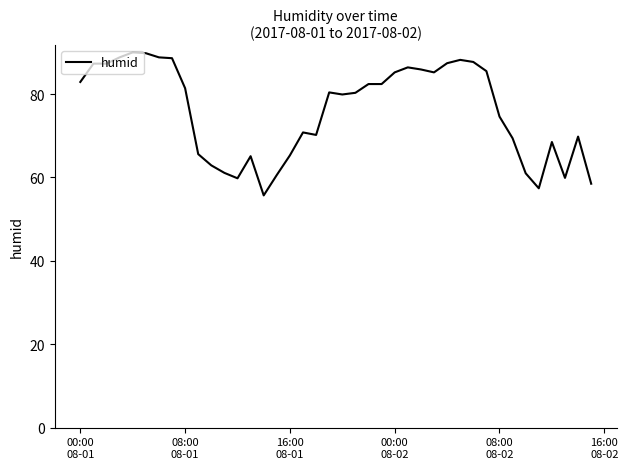

Does the chart display data point markers on the line(s)?

No